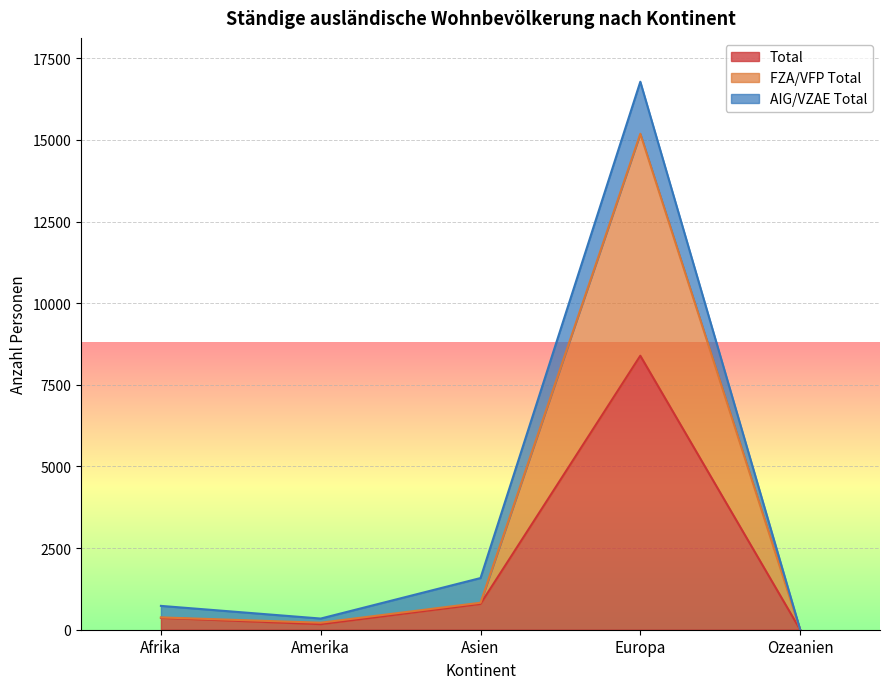

In FZA/VFP Total, how many points are lower than both neighbors (excluding endpoints)?

1